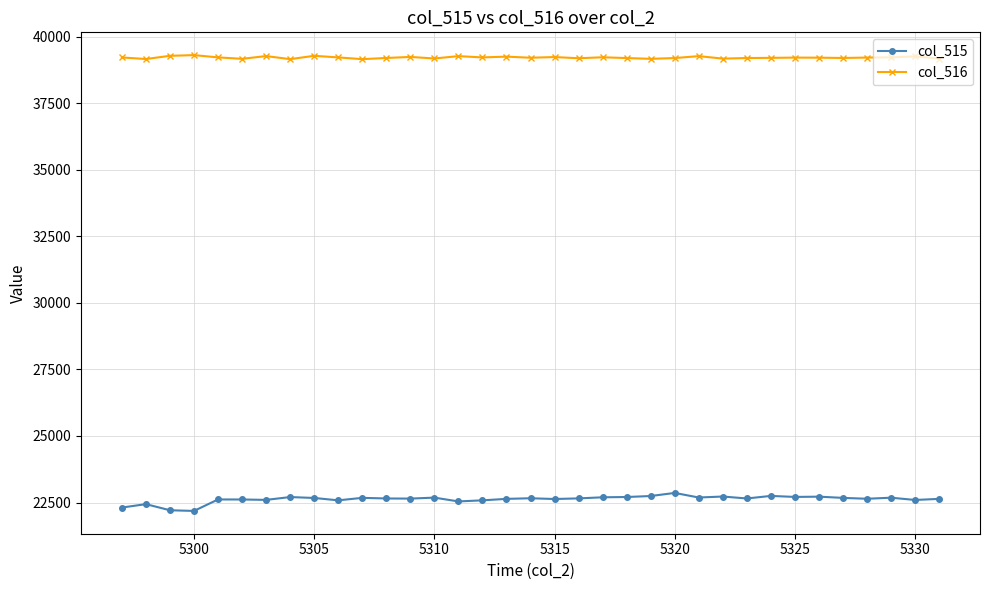

What is the value of the col_515 point at the 20th from the left?

22656